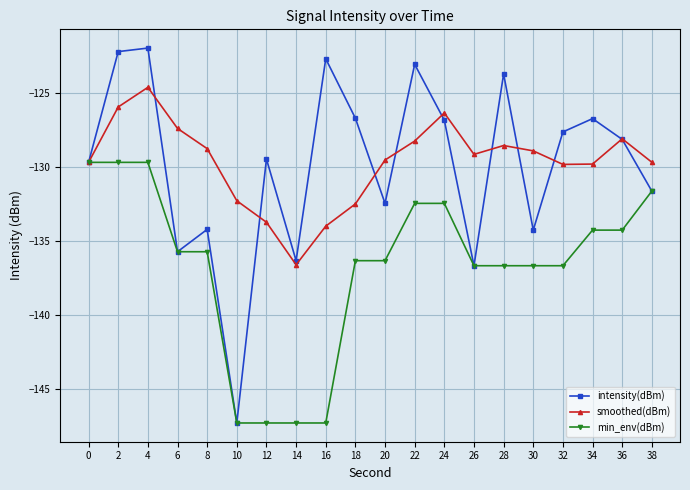

Is the value of smoothed(dBm) at 32 greater than the value of intensity(dBm) at 4?

No